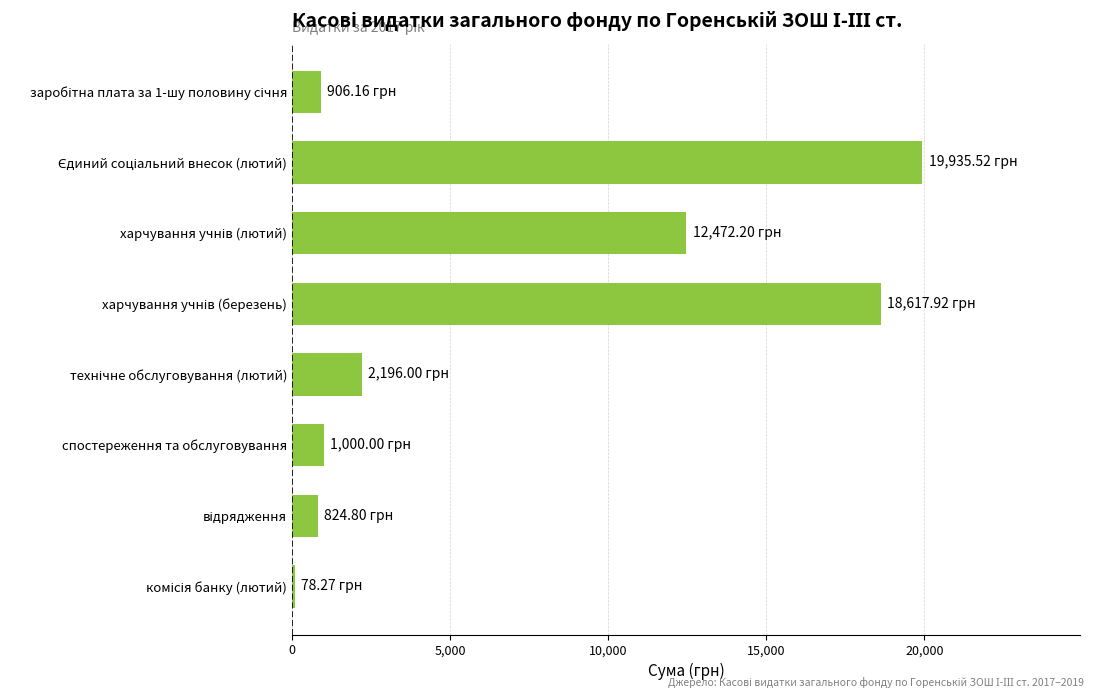

How many data points does each series have?

8